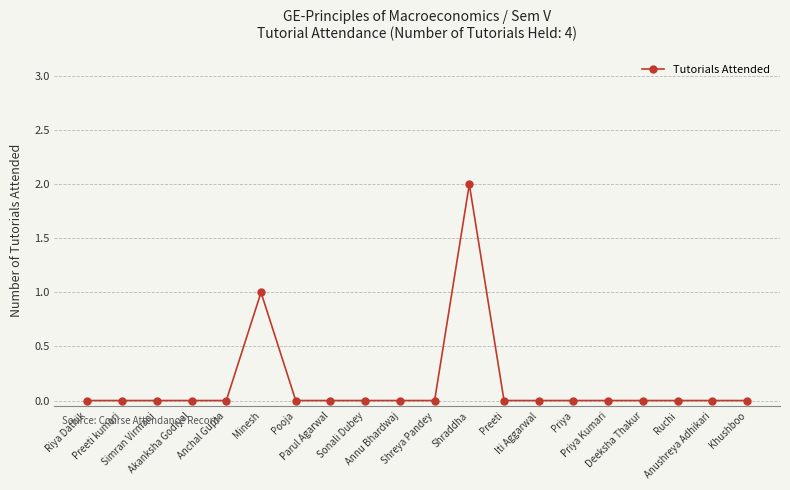

What position from the left is Minesh?

6